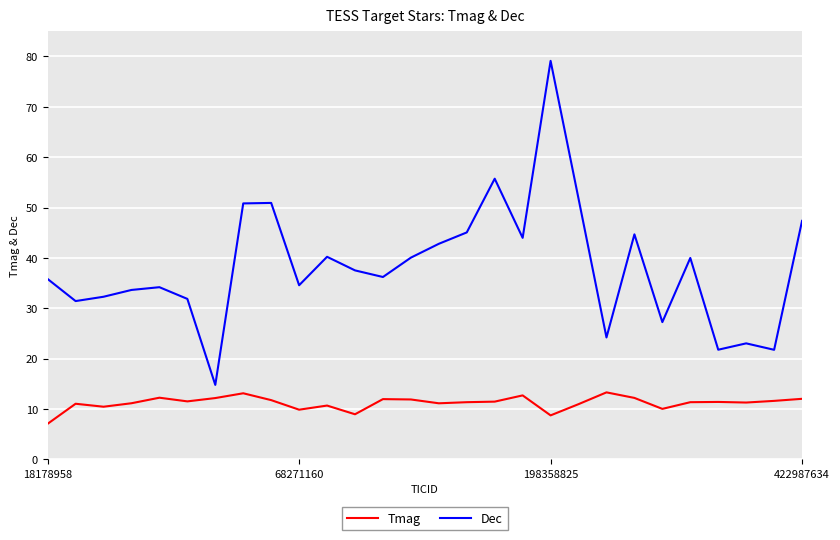

What is the difference between the maximum and minimum values in the Dec series?

64.4